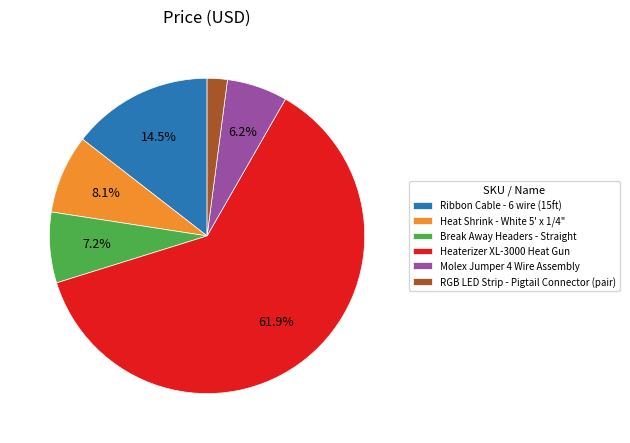

Rank the categories by value from highest to lowest.

Heaterizer XL-3000 Heat Gun, Ribbon Cable - 6 wire (15ft), Heat Shrink - White 5' x 1/4", Break Away Headers - Straight, Molex Jumper 4 Wire Assembly, RGB LED Strip - Pigtail Connector (pair)